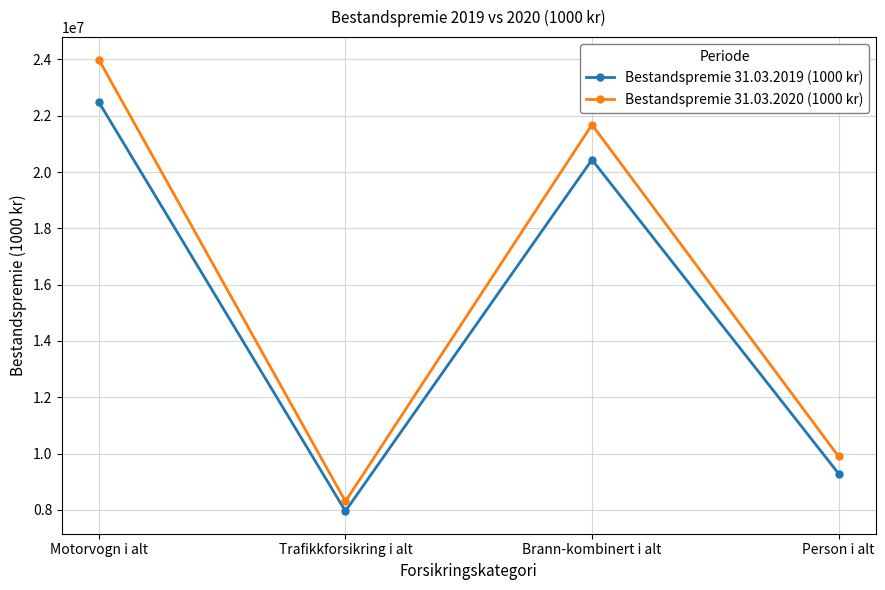

How many categories are shown in the chart?

4